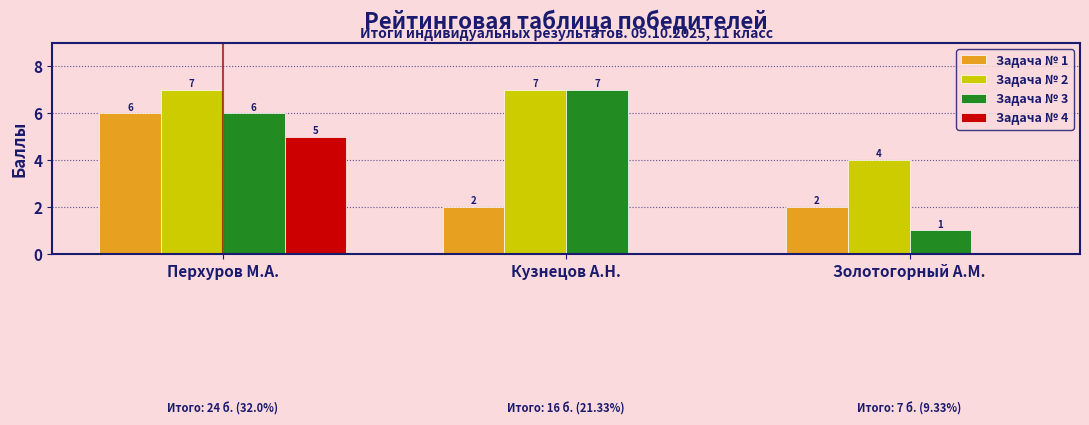

Is the value of Задача № 3 at Перхуров М.А. greater than the value of Задача № 2 at Кузнецов А.Н.?

No